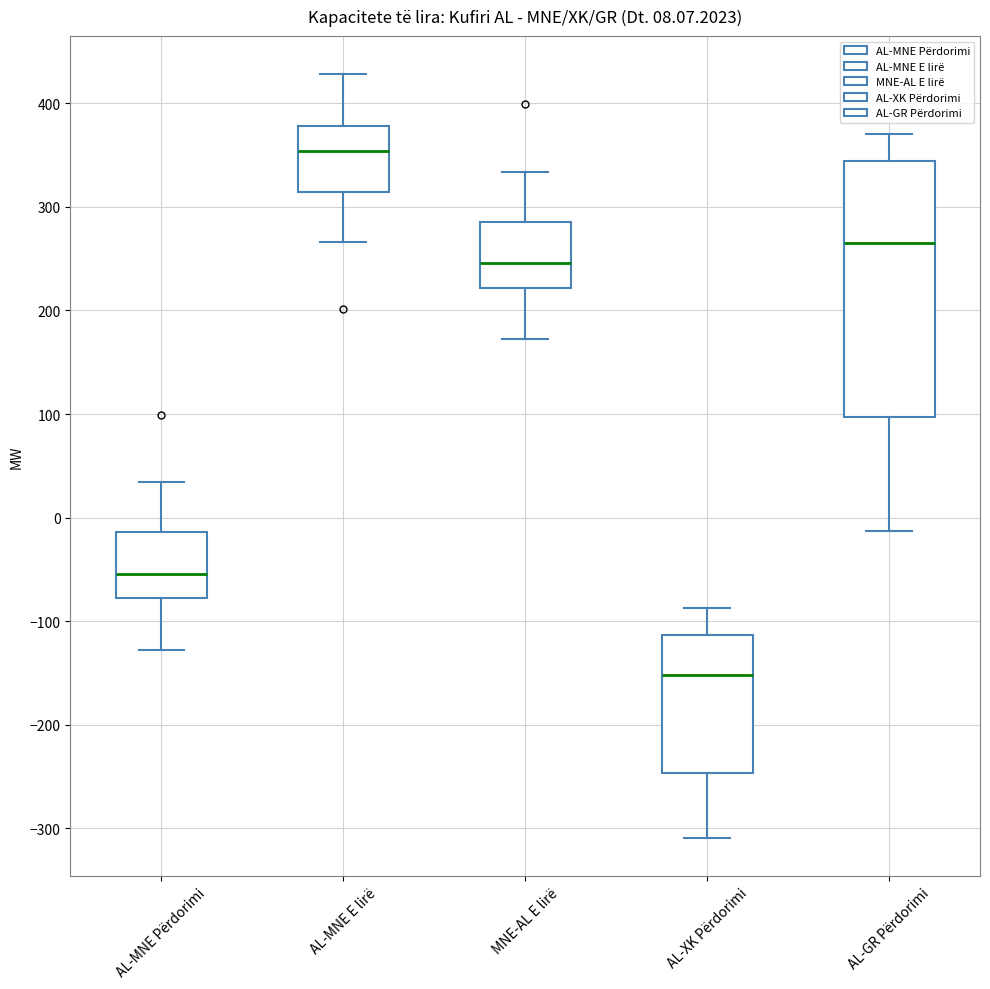

Where does the lower whisker of the box for AL-MNE E lirë end on the y-axis? The values are not printed on the chart, so give them approximately, as read against the axis.

270